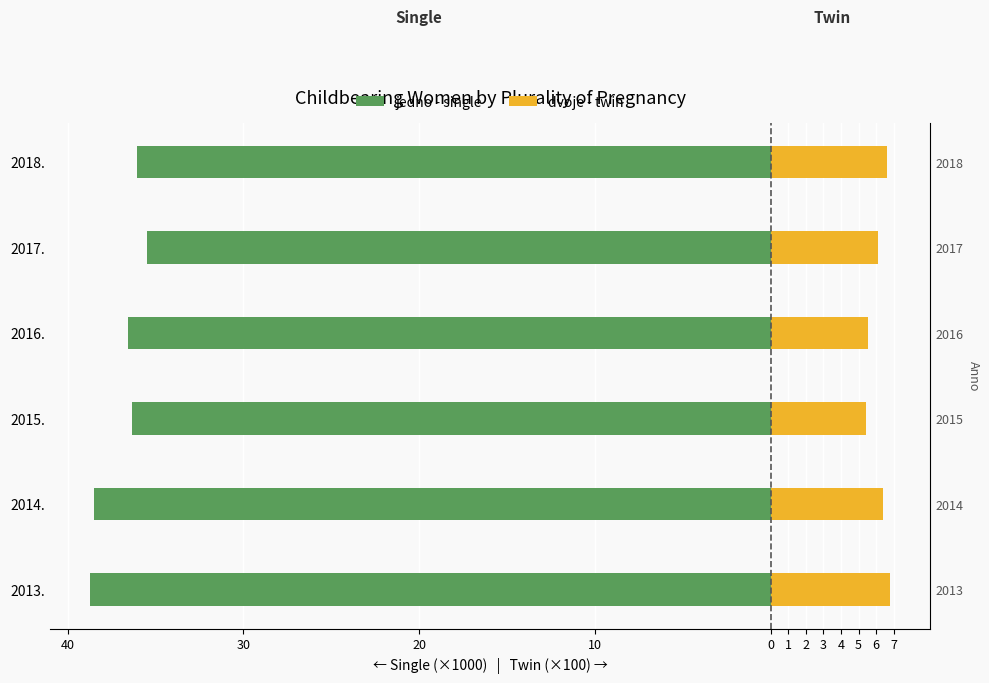

Which series has the widest spread of values?

jedno - single